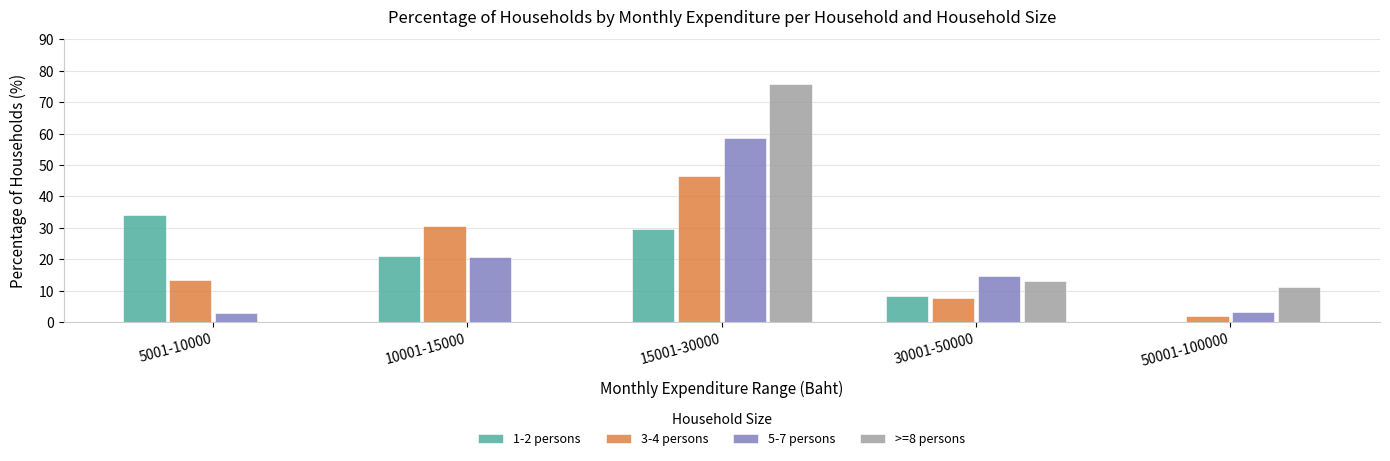

What is the sum of the 5-7 persons values at 5001-10000 and 10001-15000?

23.7